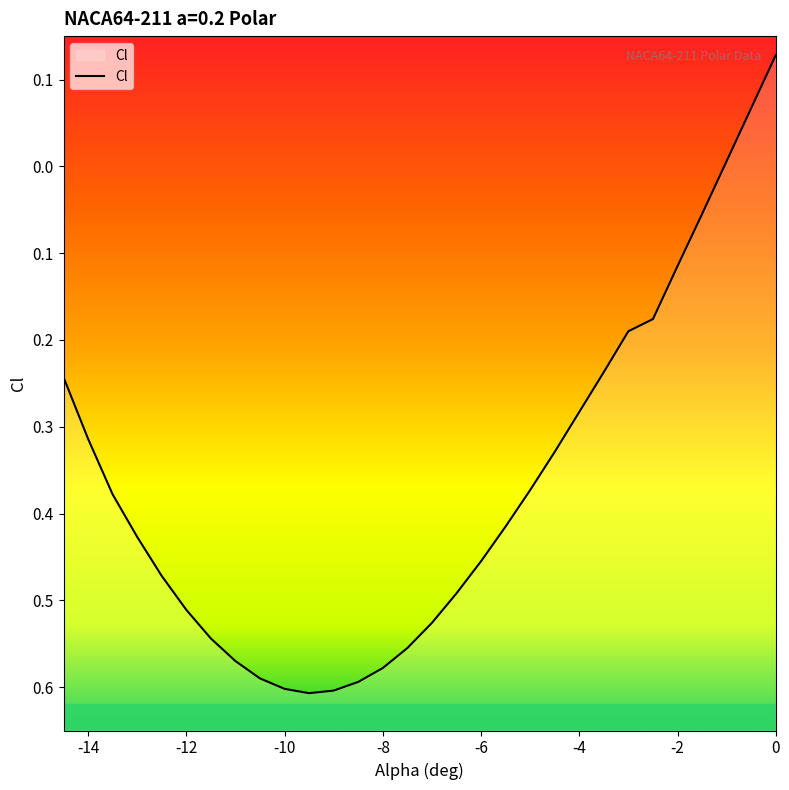

What is the difference between the maximum and second lowest values?

0.7